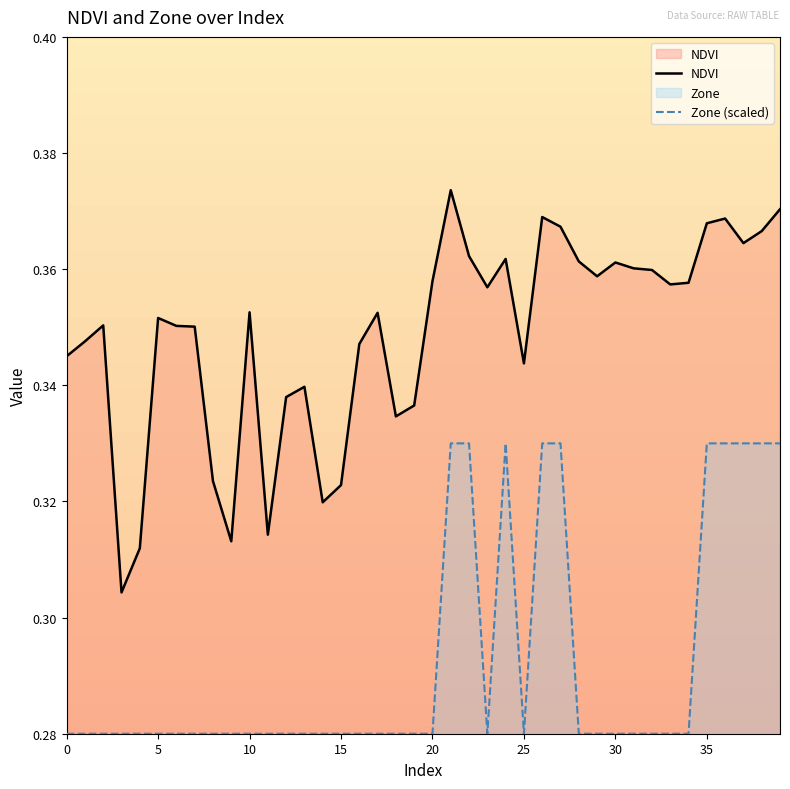

The value of NDVI at 35 is 0.4. True or false?

True